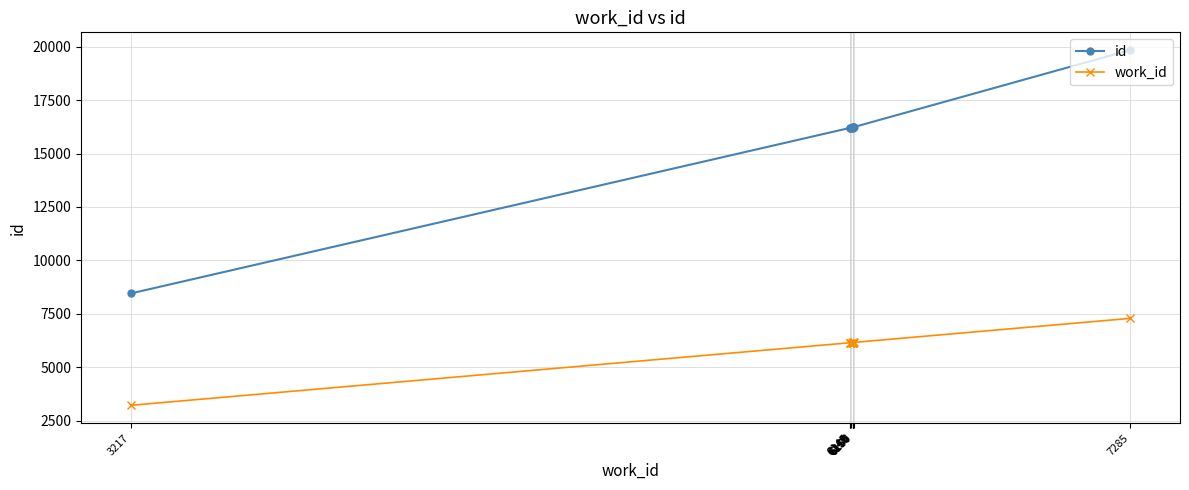

Between 6156 and 6156, which is larger?

6156